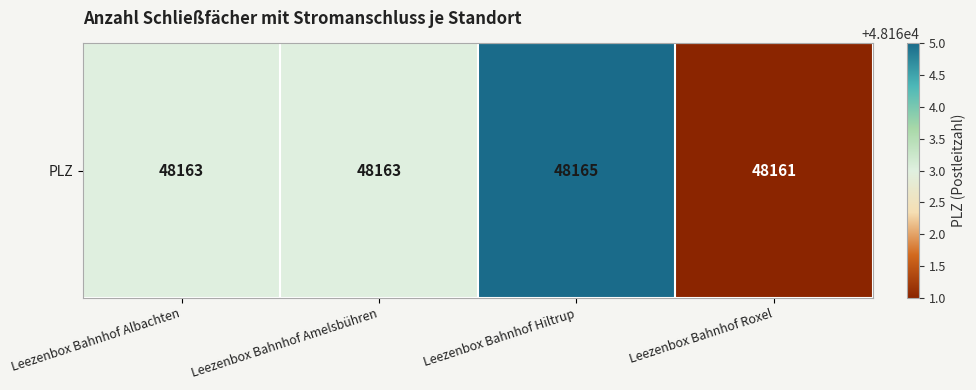

Which label corresponds to the largest value in the chart?

Leezenbox Bahnhof Hiltrup